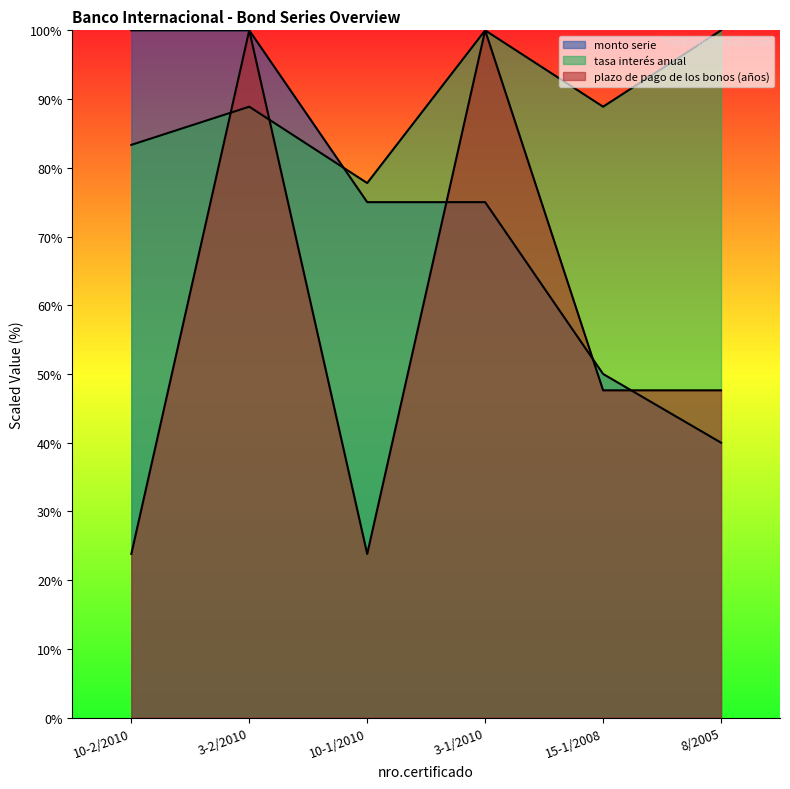

What are all the series names shown in the legend?

monto serie, tasa interés anual, plazo de pago de los bonos (años)